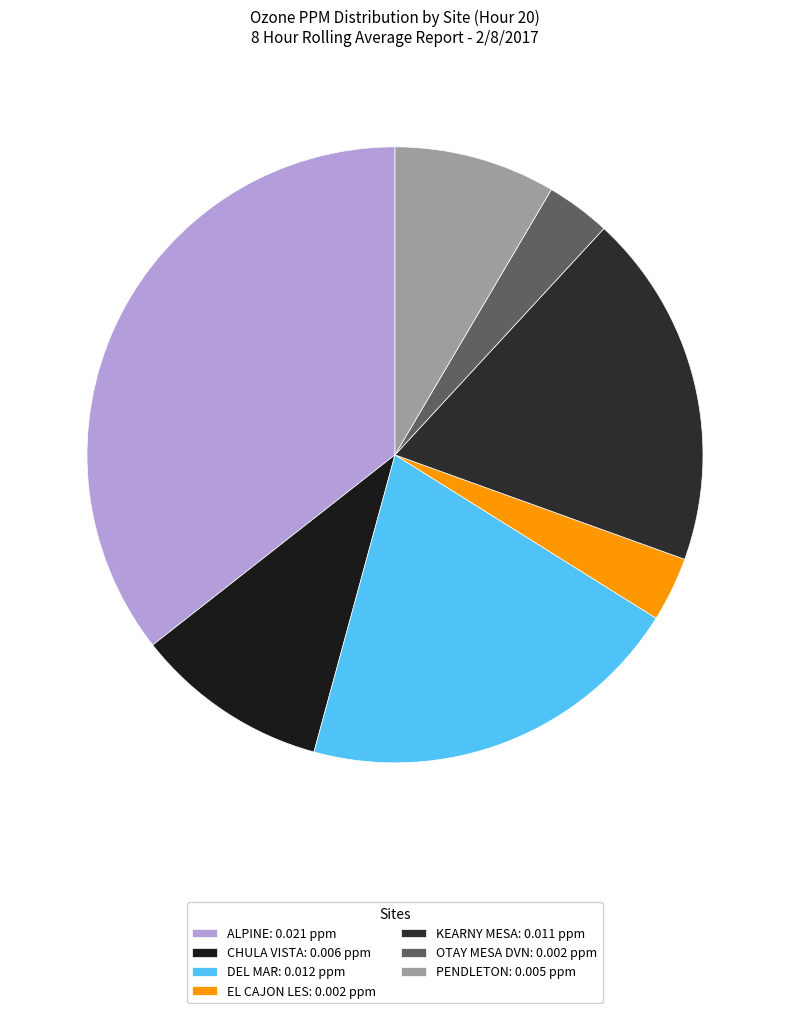

What is the total percentage of EL CAJON LES and PENDLETON?

11.9%